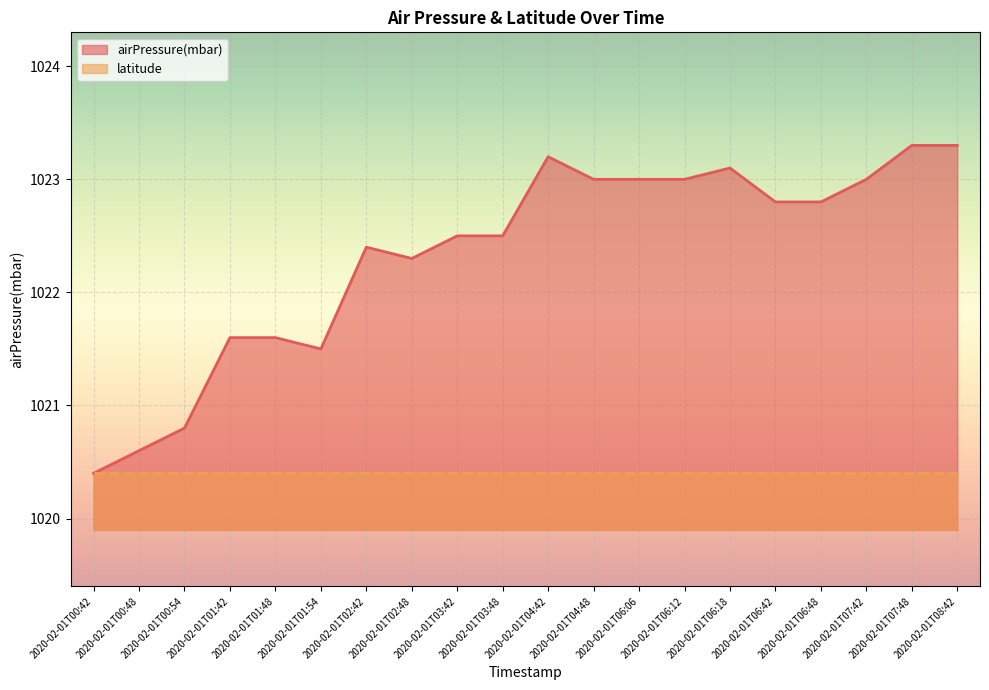

What is the difference between the second highest and second lowest values?

2.7